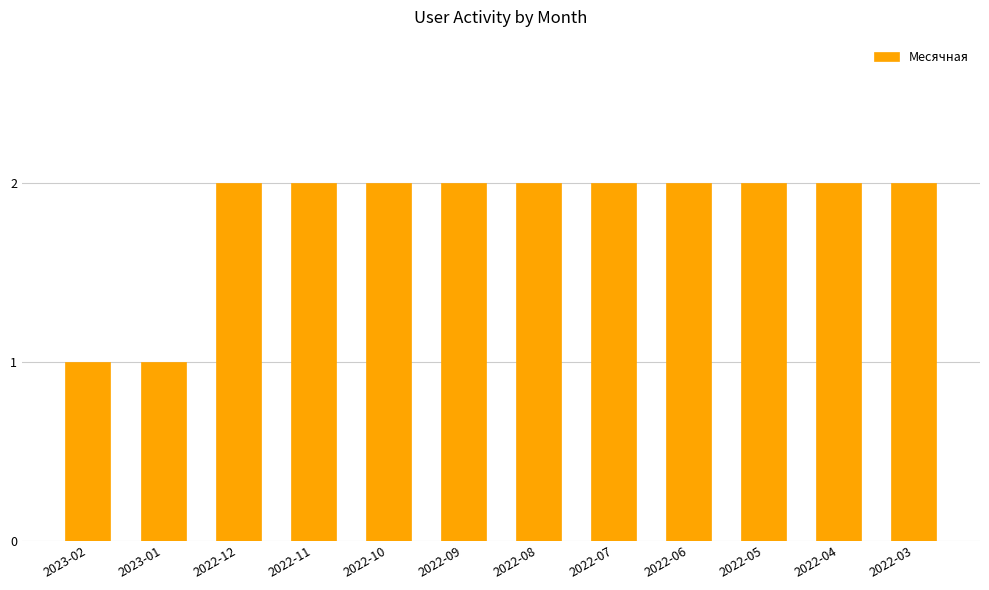

Is it true that the value at 2022-04 is 3?

False